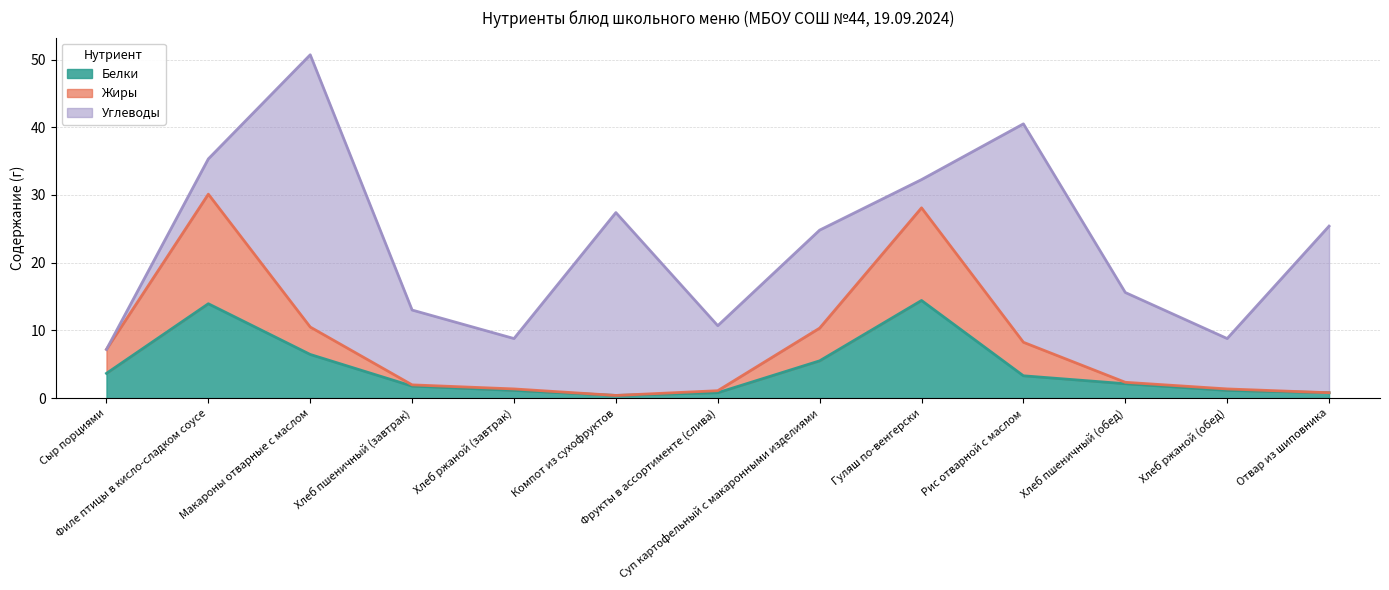

How many interior local peaks does the Белки series have?

2